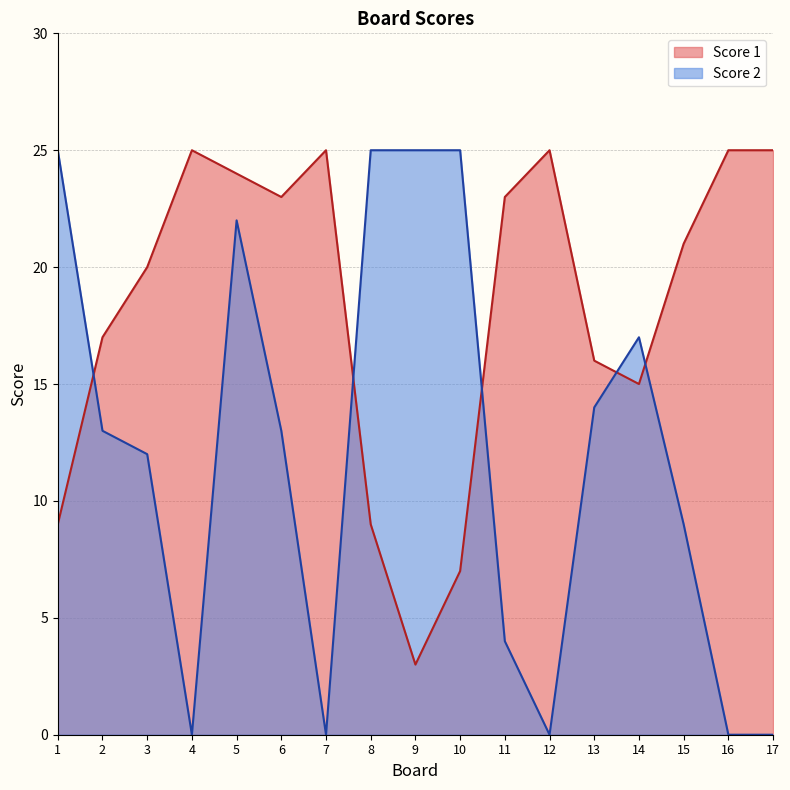

True or false: Score 1 has more than 2 points higher than both neighbors.

True